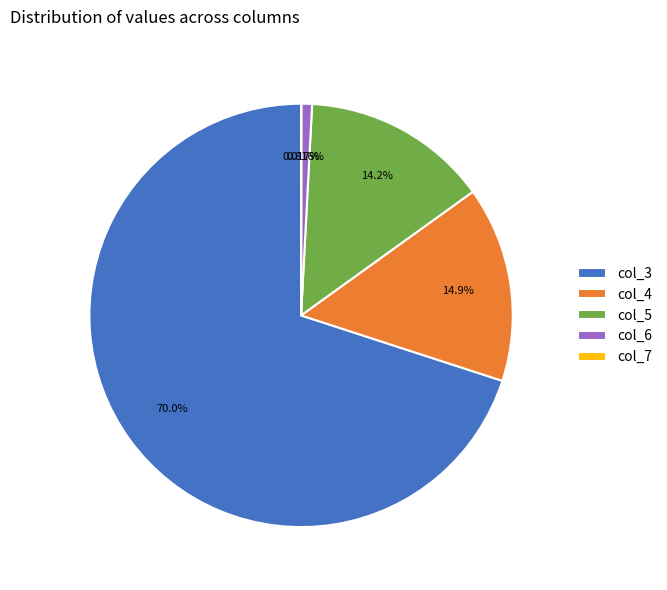

Is the sum of col_5 and col_4 greater than half?

No